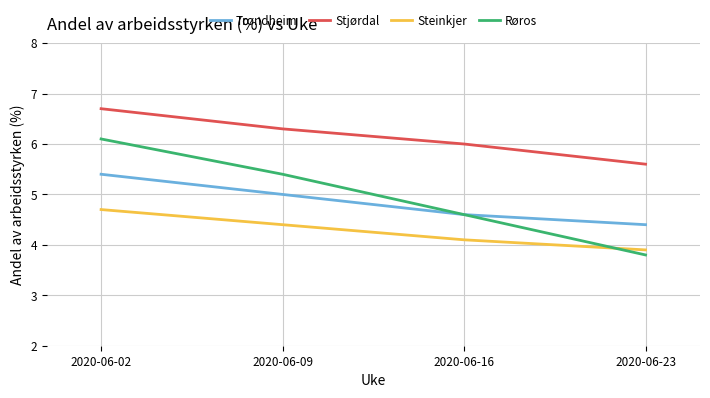

What are all the series names shown in the legend?

Trondheim, Stjørdal, Steinkjer, Røros